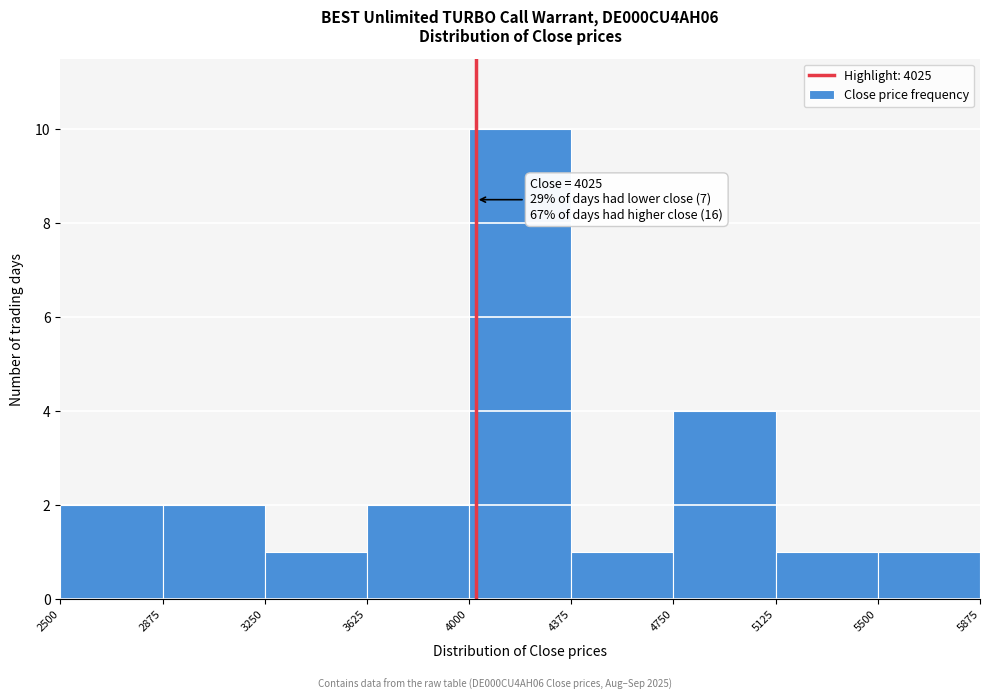

Over which range of the x-axis is the bar tallest?

4000 to 4375